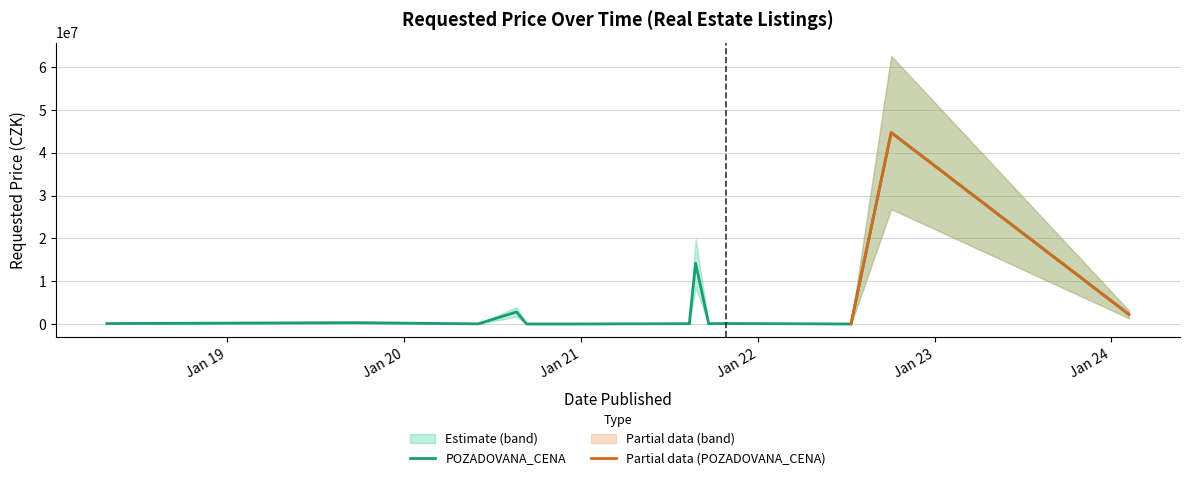

Reading right to left, extract all data points from this chart.

2024-02-06=2250000	2022-10-03=44764463	2022-07-12=0	2021-10-26=112700	2021-09-21=70000	2021-08-25=14201250	2021-08-12=66000	2021-08-12=96600	2021-08-09=66000	2020-11-26=1000	2020-09-10=1630	2020-08-20=2806000	2020-06-02=33600	2019-09-23=308900	2018-04-27=105980